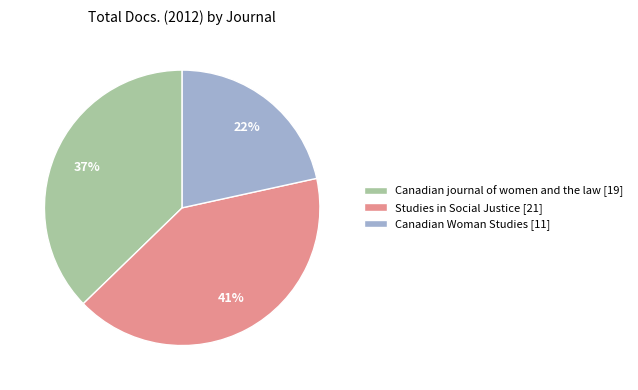

Is Studies in Social Justice the majority of the pie?

No